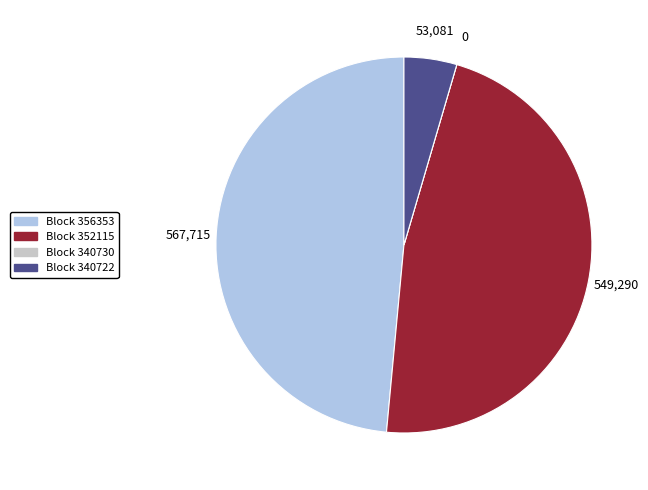

Is there a majority slice in this chart?

No